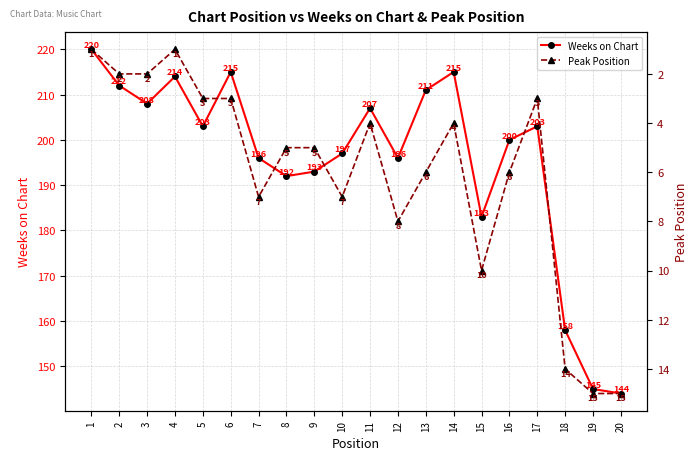

Which has a higher value, 10 or 4?

4